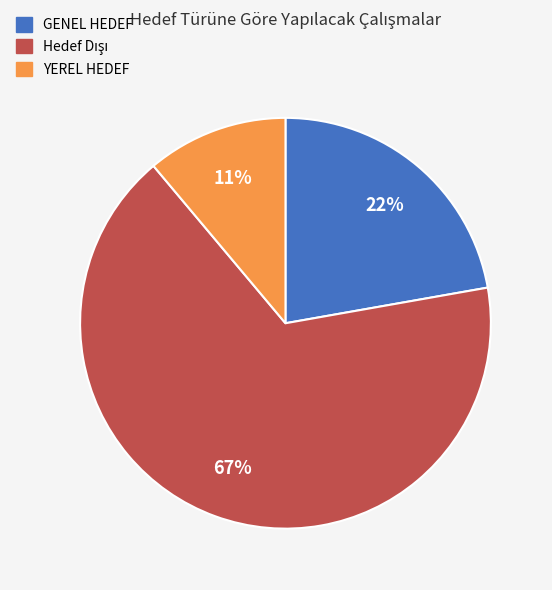

How many slices are in this pie chart?

3